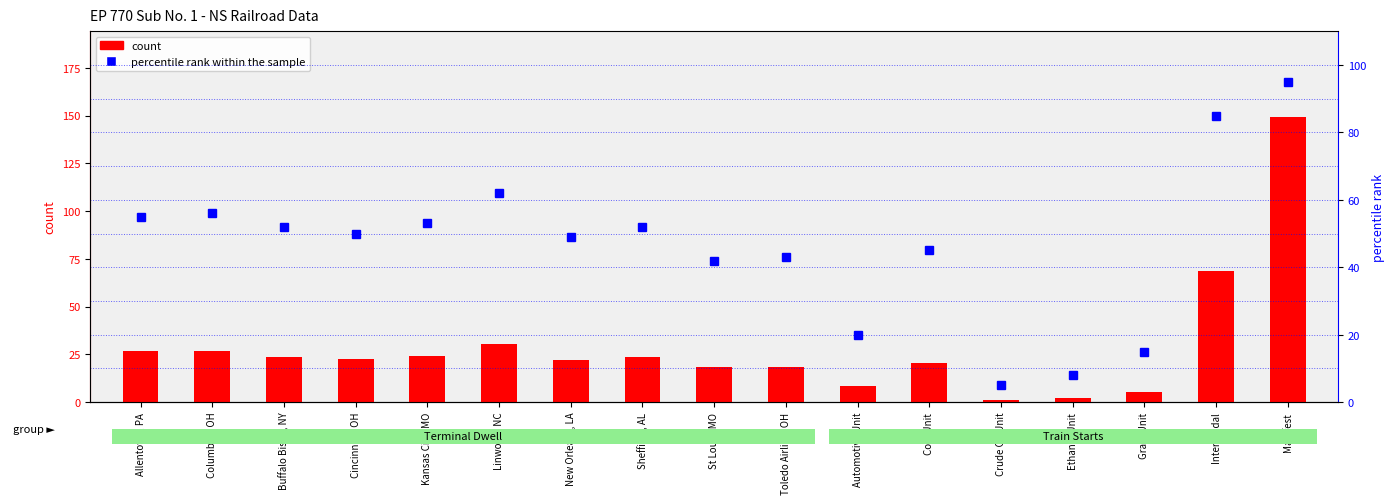

What position from the right is Allentown, PA?

17